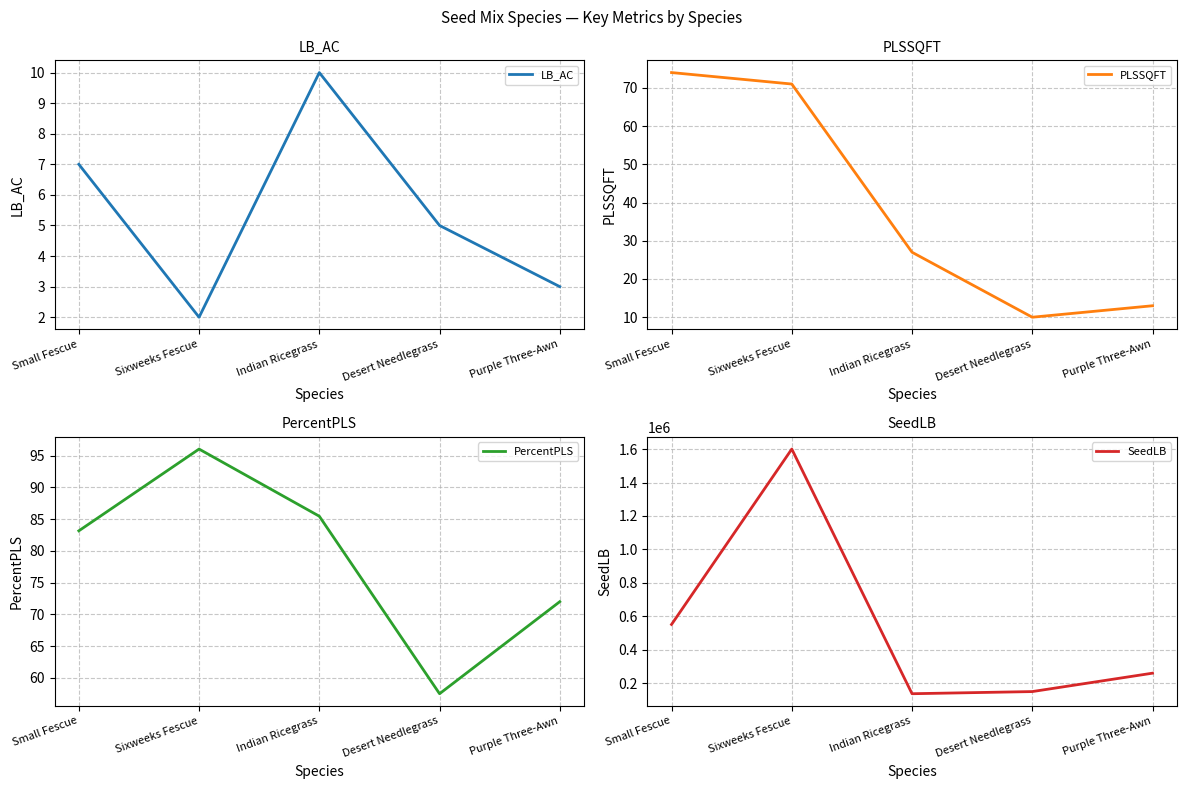

Does the chart display data point markers on the line(s)?

No